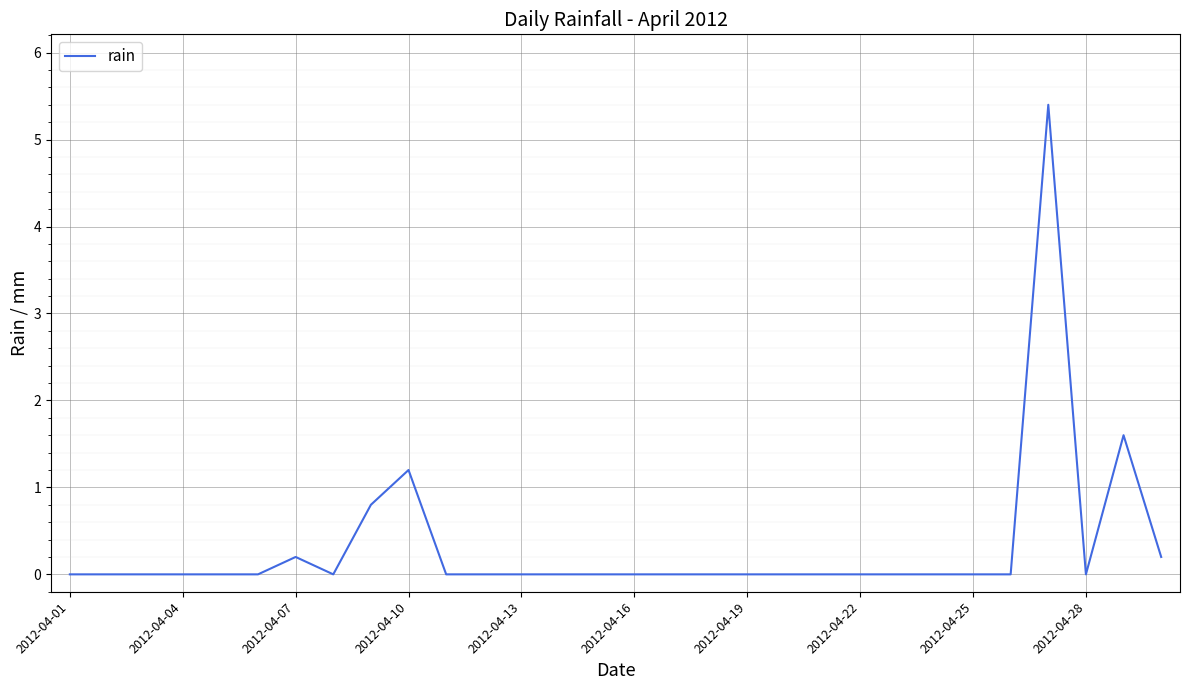

What is the difference between the maximum and minimum values?

5.4